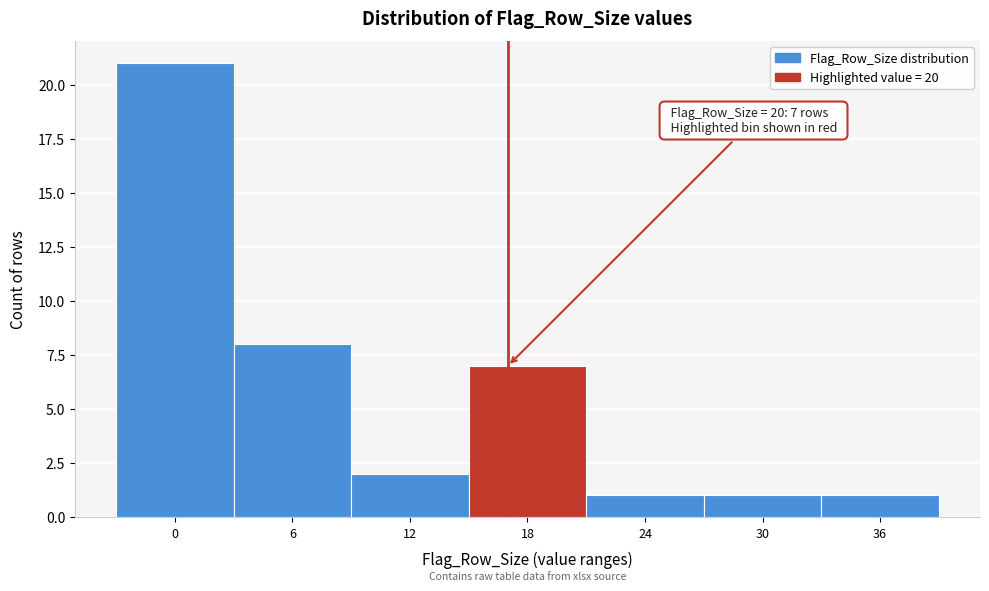

Reading left to right, what are all the values shown in this chart?

21	8	2	7	1	1	1